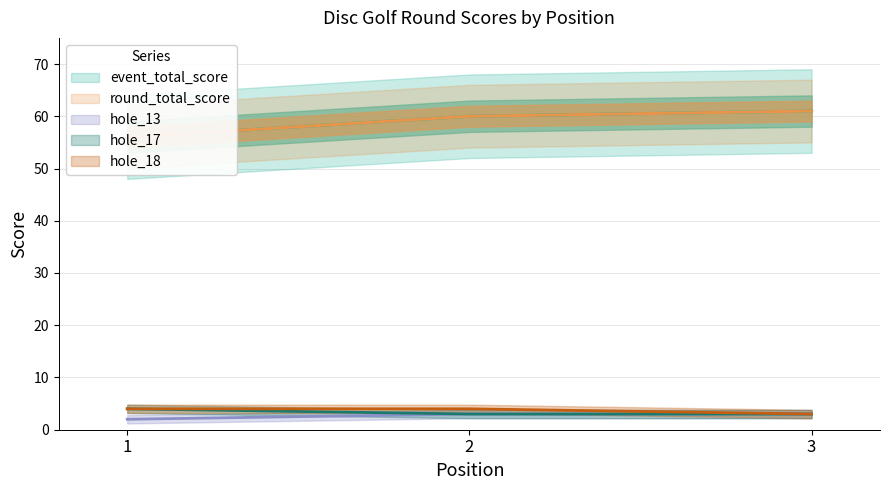

How many hole_13 values are between 2 and 3?

3